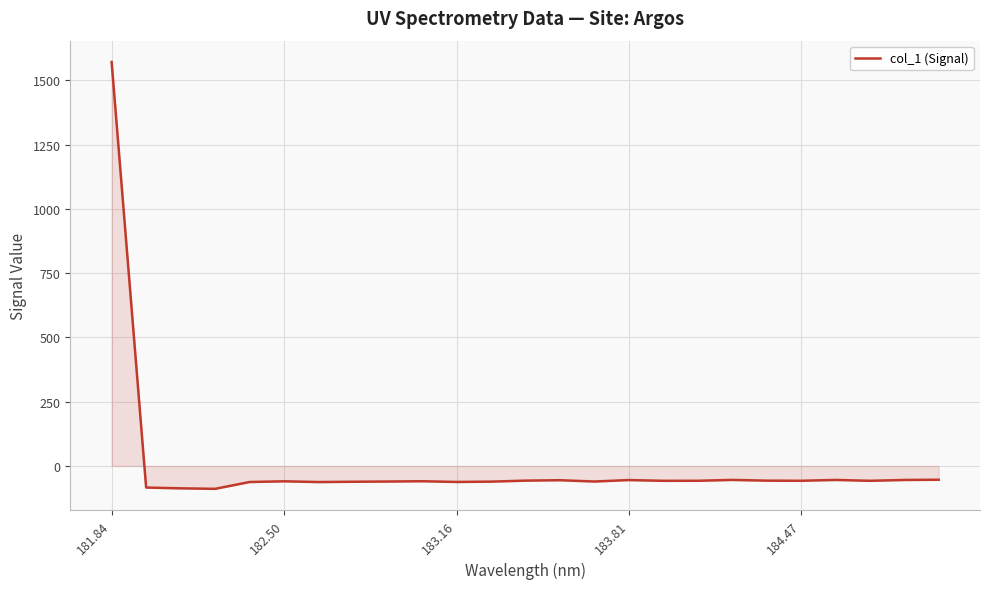

What is the smallest value displayed?

-89.1